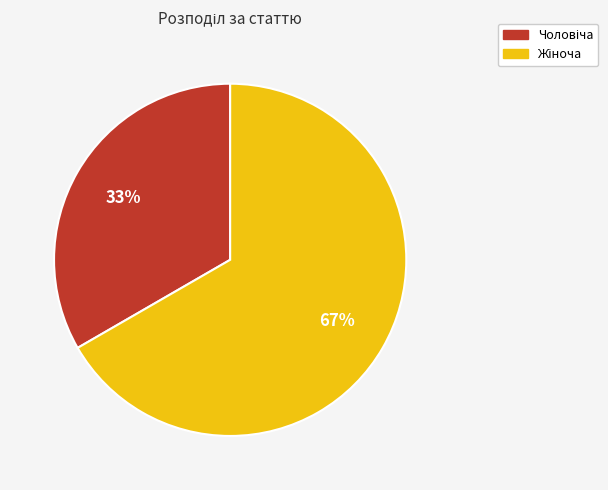

Is there a majority slice in this chart?

Yes